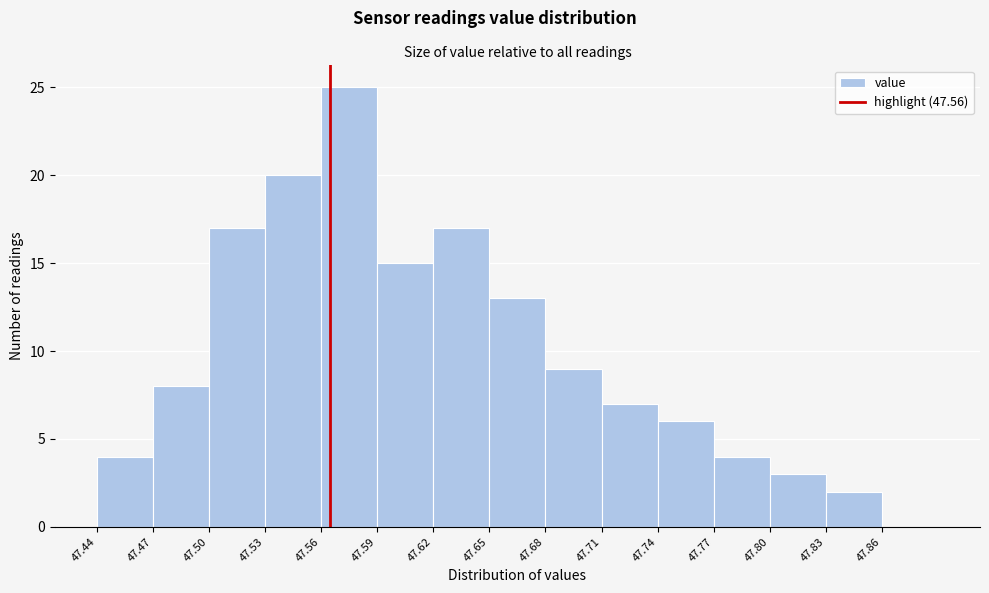

Reading left to right, transcribe all the data shown in this chart.

47.44=4	47.47=8	47.50=17	47.53=20	47.56=25	47.59=15	47.62=17	47.65=13	47.68=9	47.71=7	47.74=6	47.77=4	47.80=3	47.83=2	47.86=0